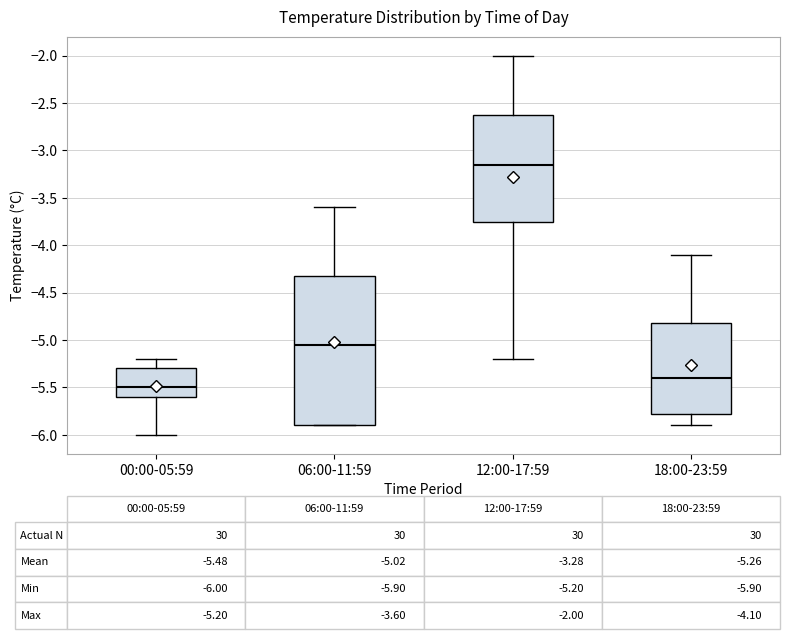

Which box is the tallest, from its lower edge to its upper edge?

06:00-11:59